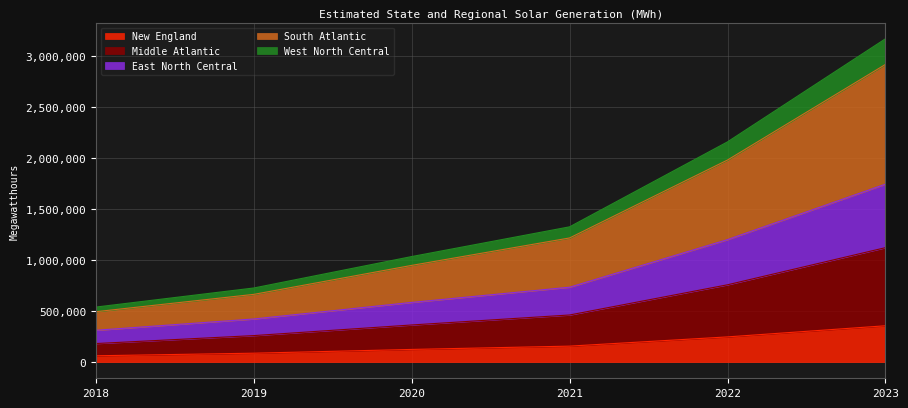

The Middle Atlantic series shows 260336 at 2019. True or false?

True